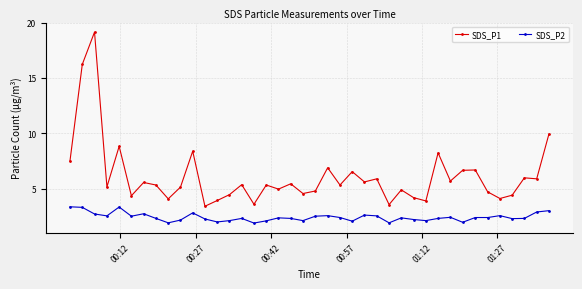

True or false: SDS_P1 has more than 1 interior local peaks.

True